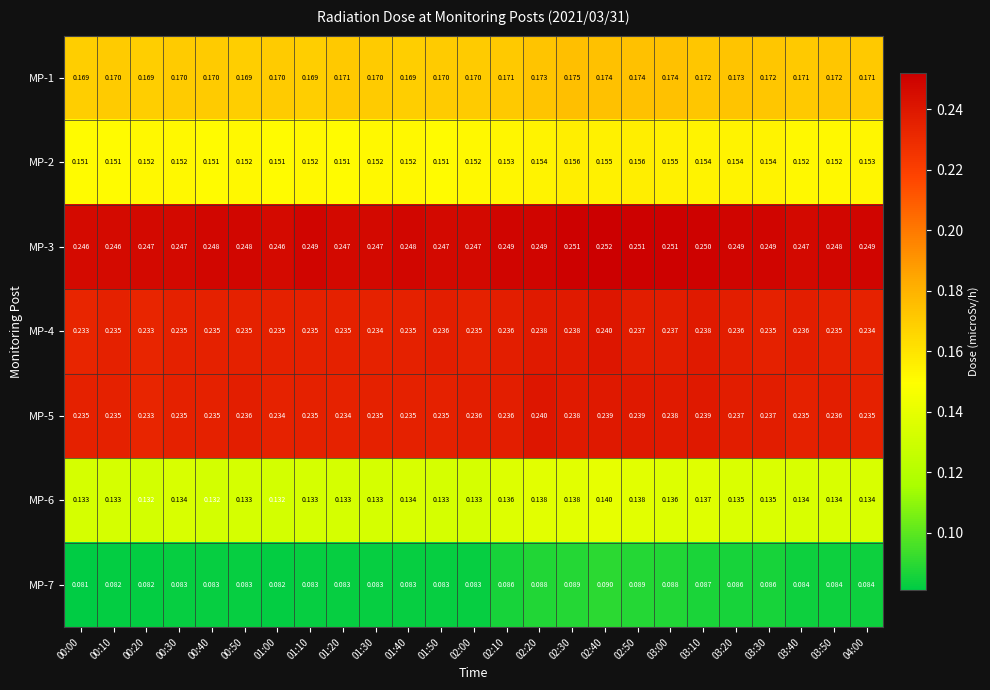

Is the value of MP-7 at 03:50 greater than the value of MP-4 at 00:40?

No